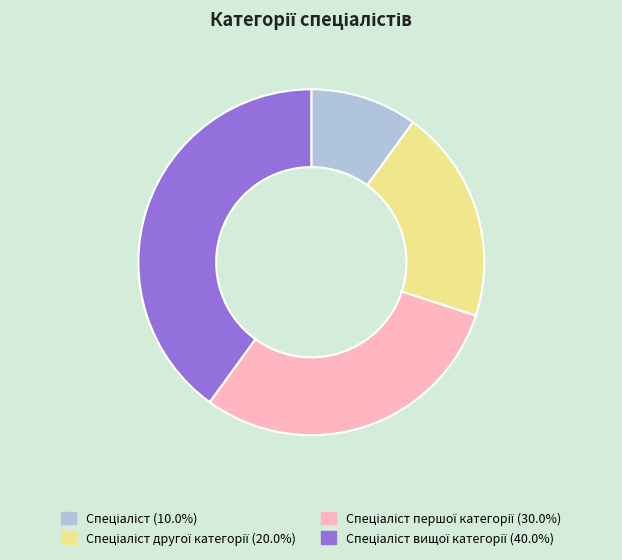

Is there a majority slice in this chart?

No